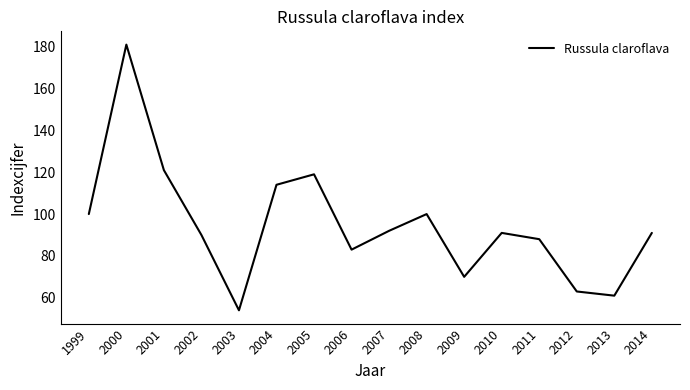

What is the difference between the maximum and minimum values?

127